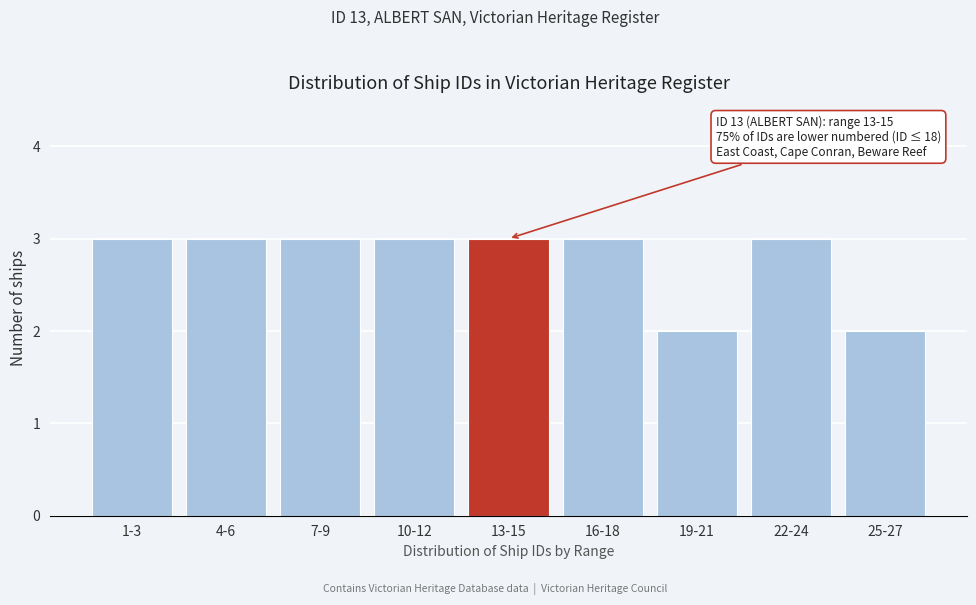

Reading left to right, list all the values displayed in this chart.

1-3=3	4-6=3	7-9=3	10-12=3	13-15=3	16-18=3	19-21=2	22-24=3	25-27=2